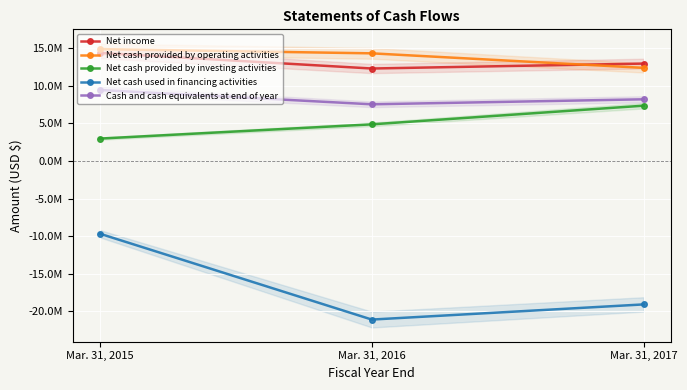

At which label does Net cash provided by operating activities reach its minimum?

Mar. 31, 2017